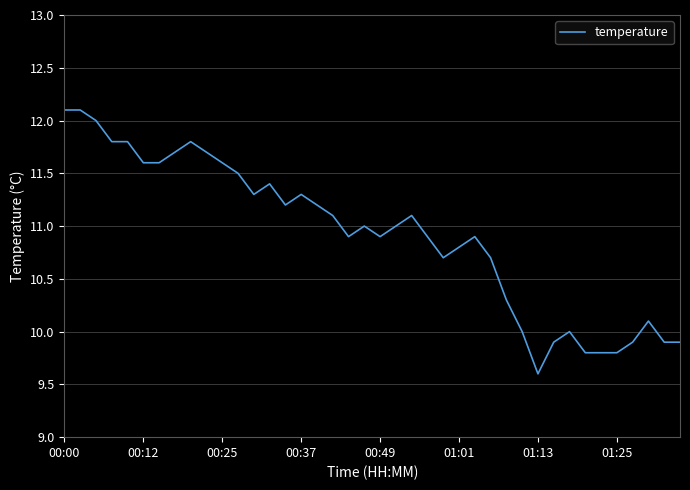

What is the smallest value displayed?

9.6